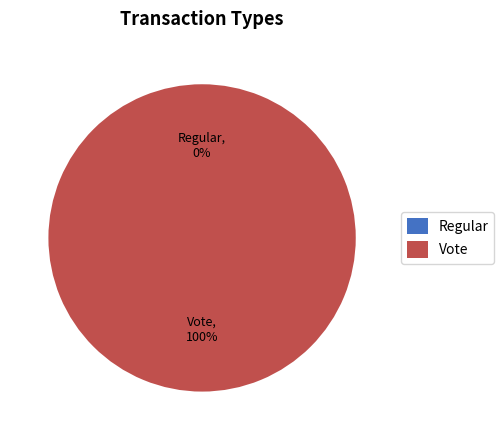

The Vote slice represents 100% of the pie. True or false?

True